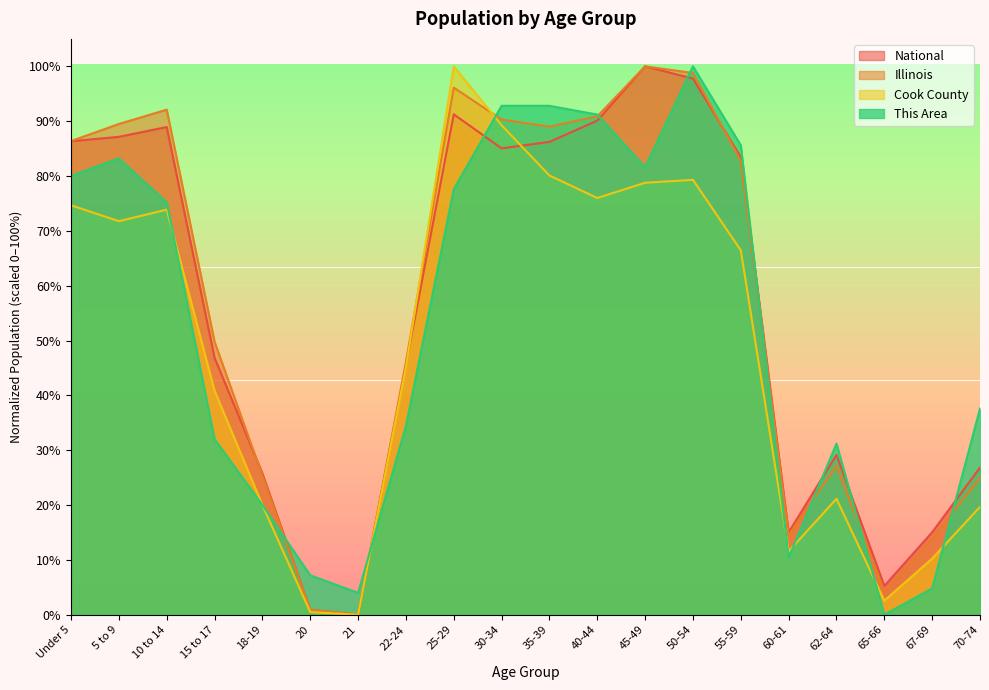

What is the sum of all National values?

1106.6